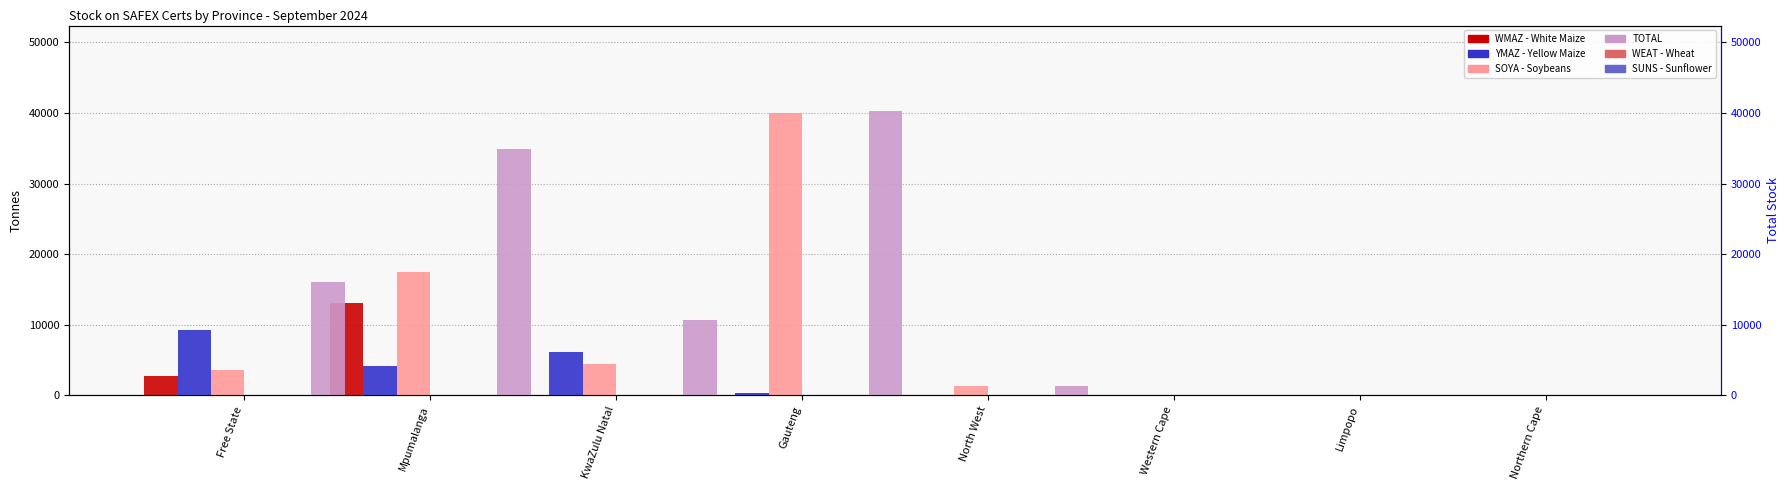

How many groups of bars are there?

8